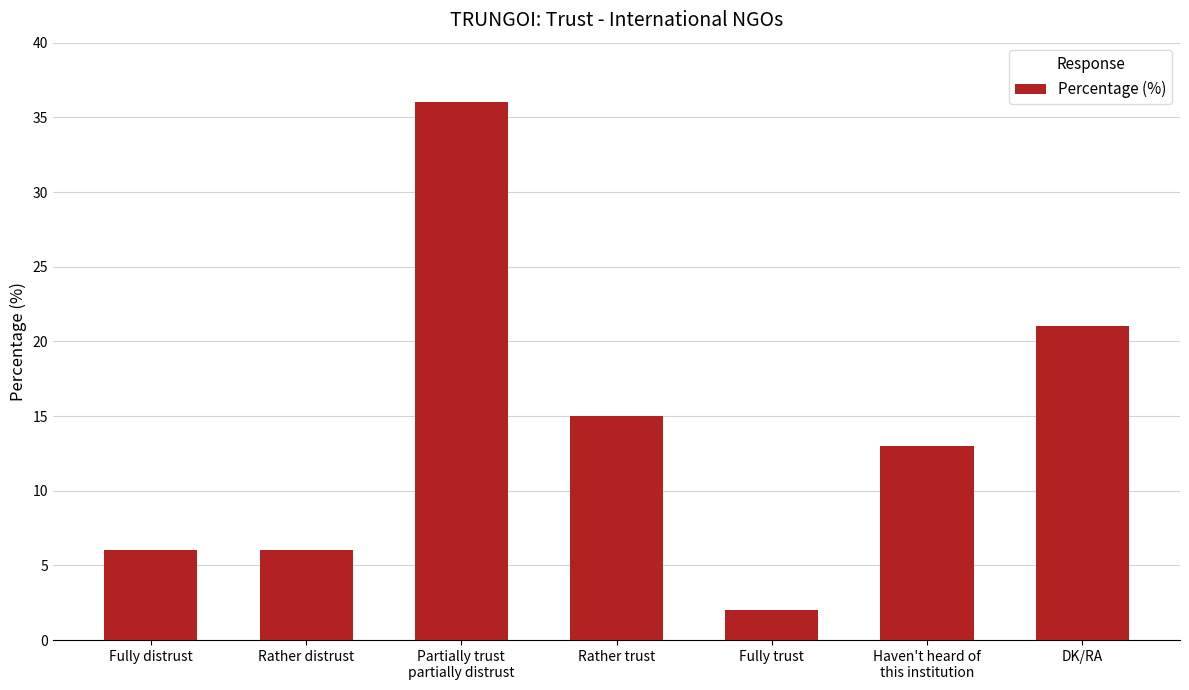

Where does the data first go above 13?

Partially trust
partially distrust